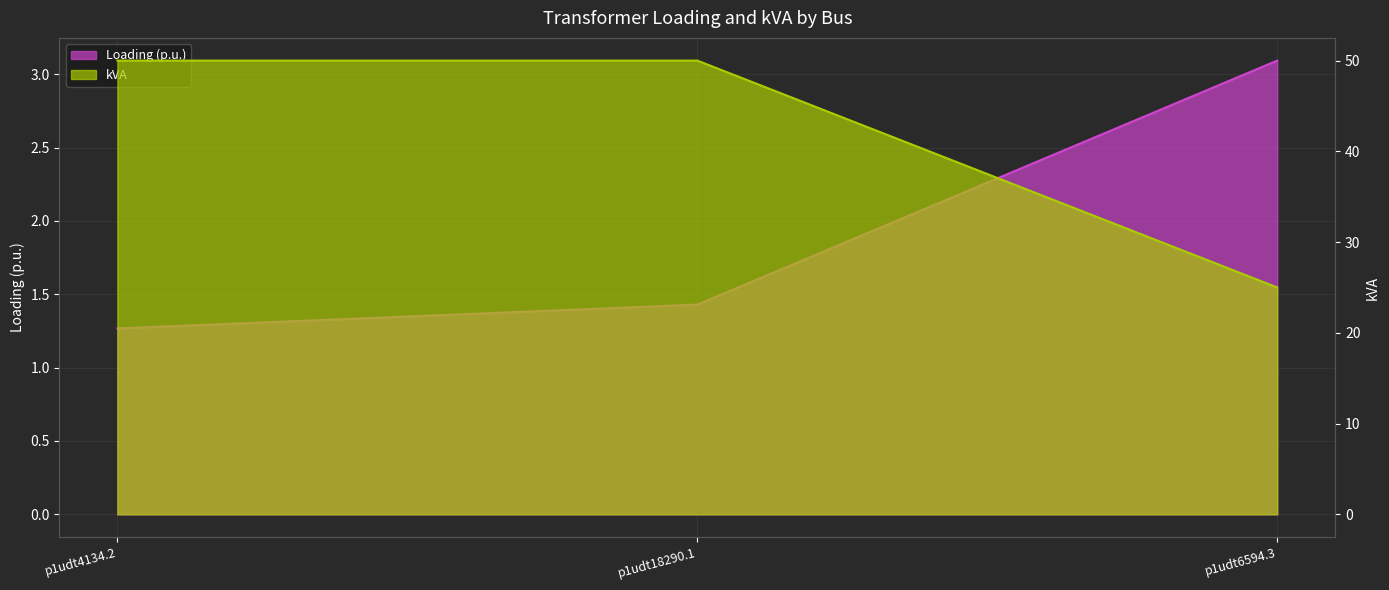

At which category does the chart reach its minimum across all series?

p1udt4134.2